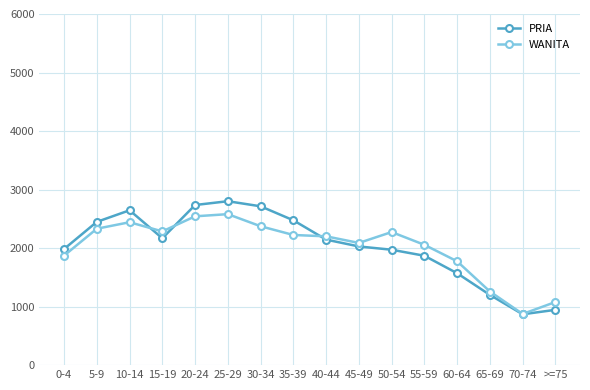

Which label corresponds to the largest value in the chart?

25-29